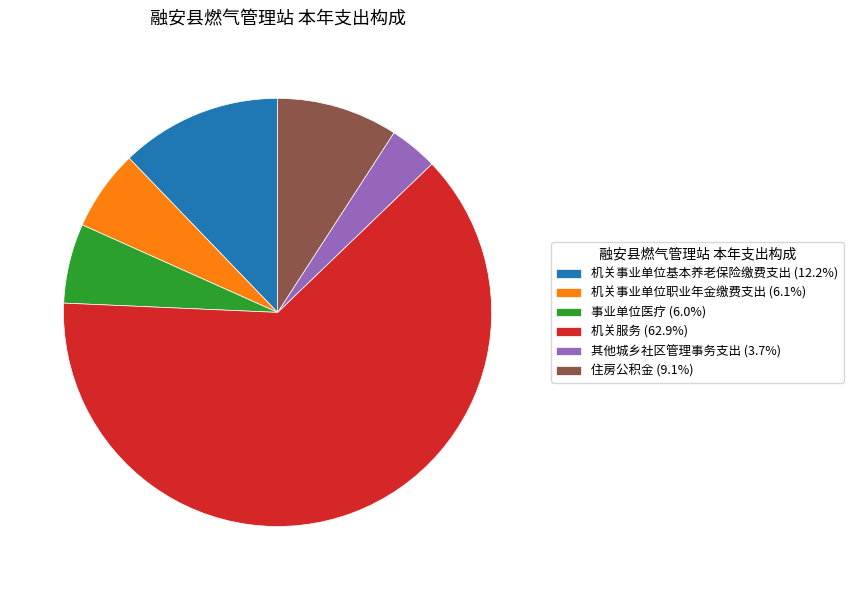

What is the ratio of the value at 住房公积金 (9.1%) to the value at 其他城乡社区管理事务支出 (3.7%)?

2.5